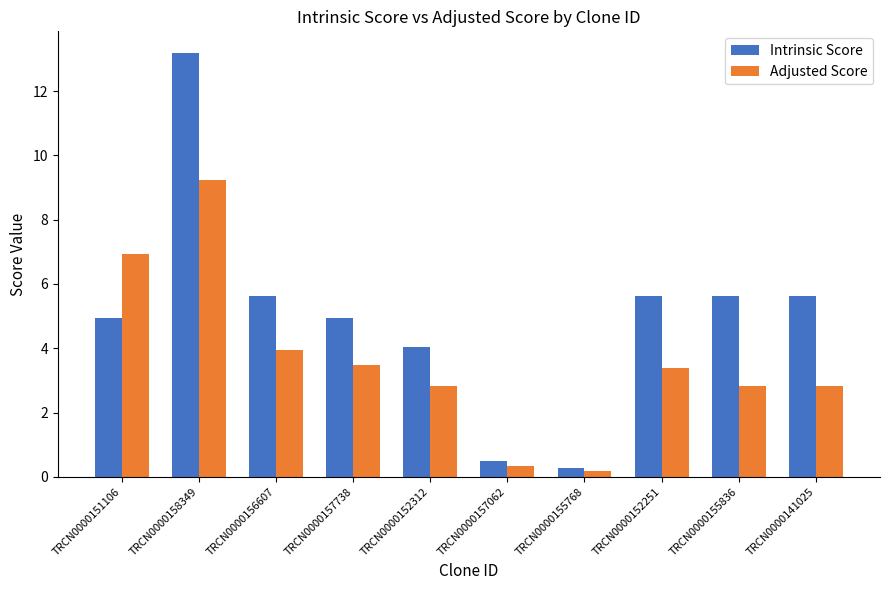

What is the difference between the Adjusted Score values at TRCN0000152312 and TRCN0000152251?

0.5